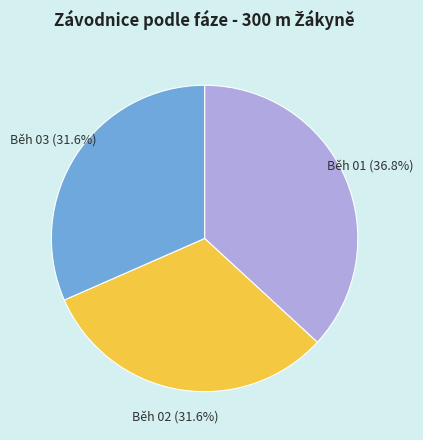

Which slice is the largest?

Běh 01